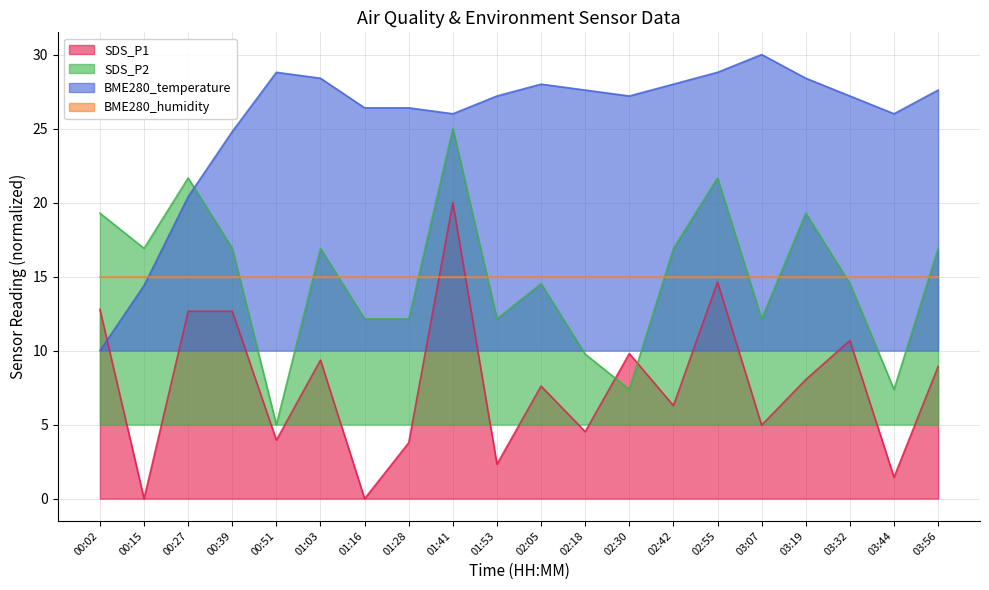

After their last crossing, which series has the higher values: BME280_temperature or SDS_P2?

BME280_temperature